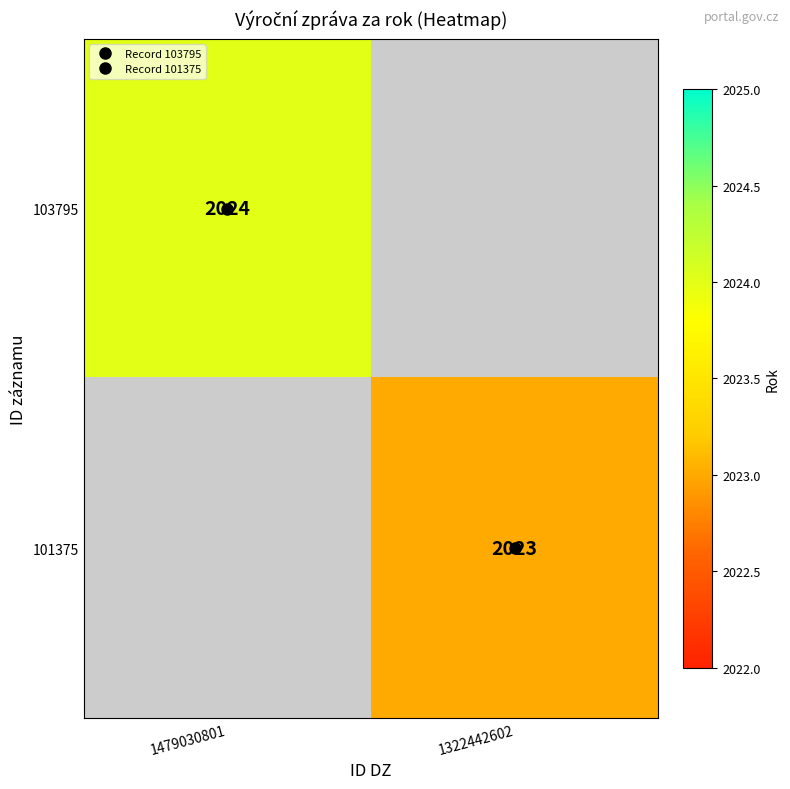

Which has a higher value, 1322442602 or 1479030801?

1479030801